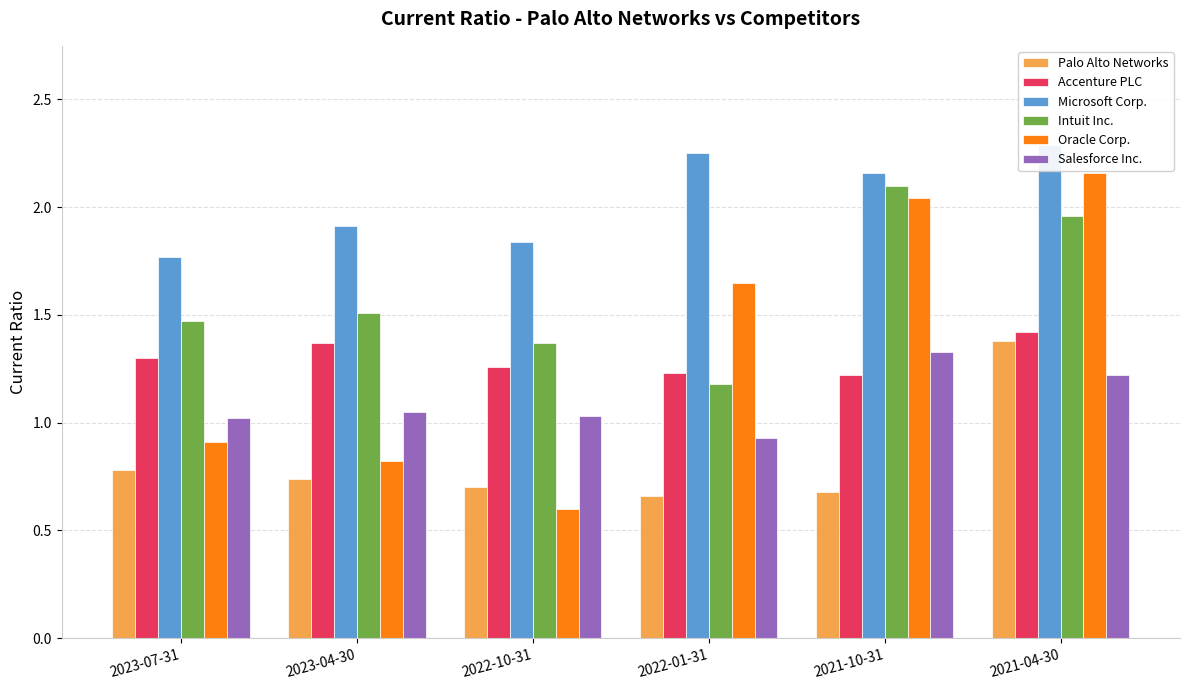

How many data points in Salesforce Inc. are less than 1?

1